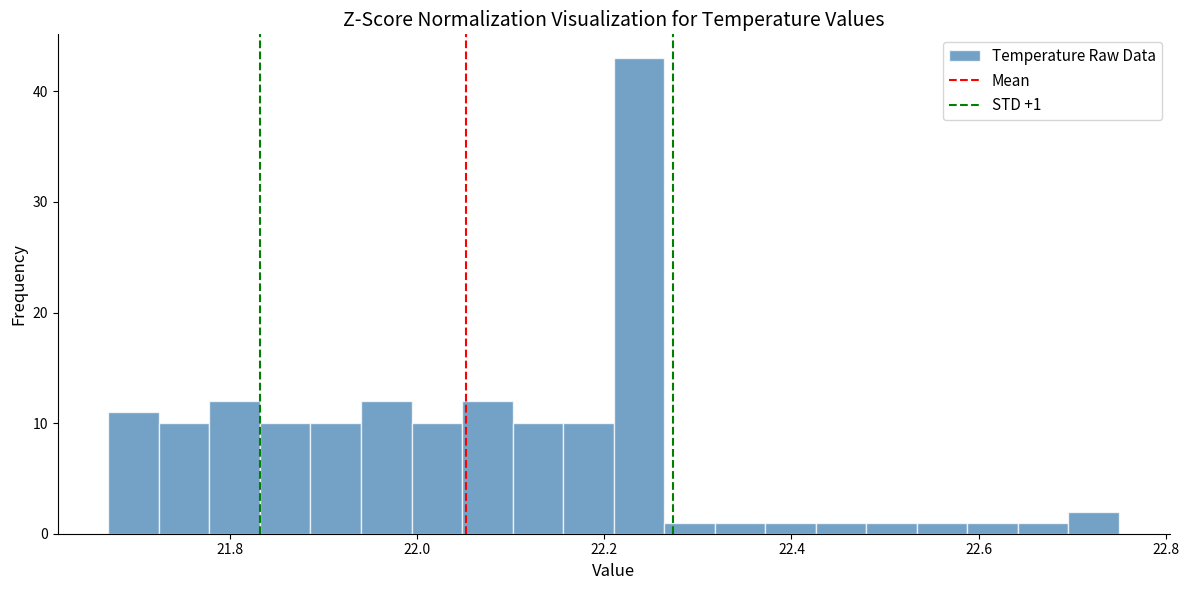

Around what value on the x-axis is the tallest bar? Give the approximate position of its centre, as read against the axis.

22.24